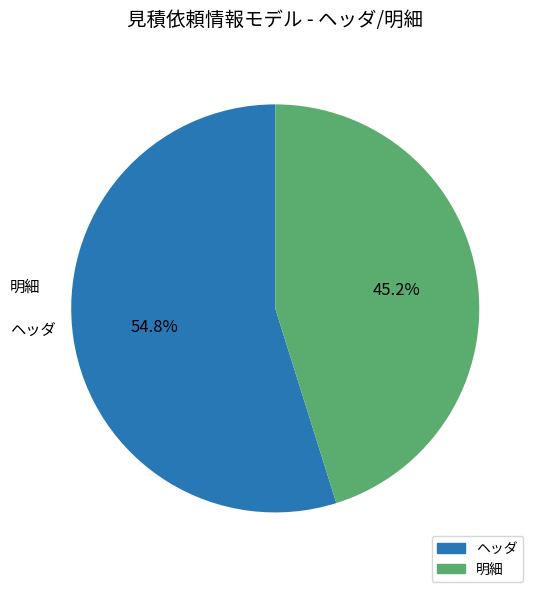

Rank the categories by value from lowest to highest.

明細, ヘッダ